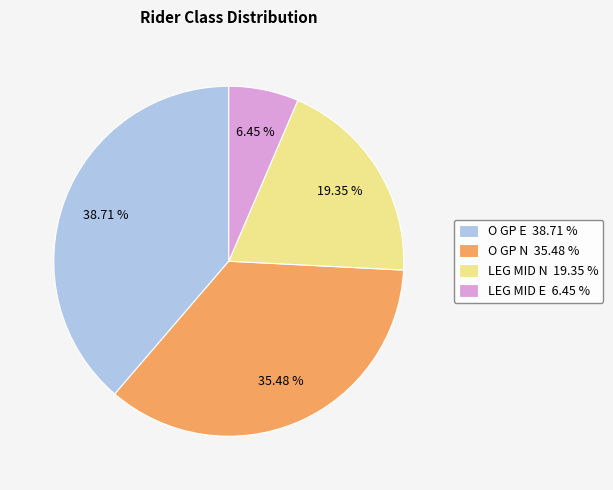

How many slices are in this pie chart?

4